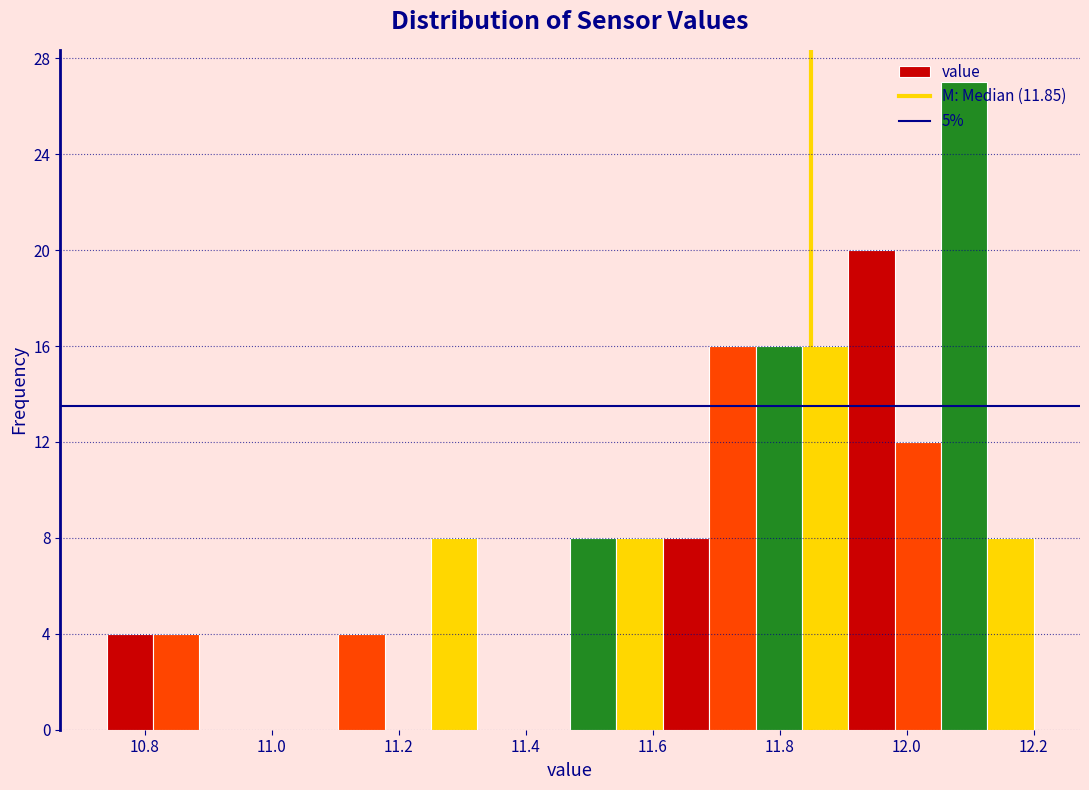

Read against the x-axis, roughly where is the centre of the tallest bar?

12.10